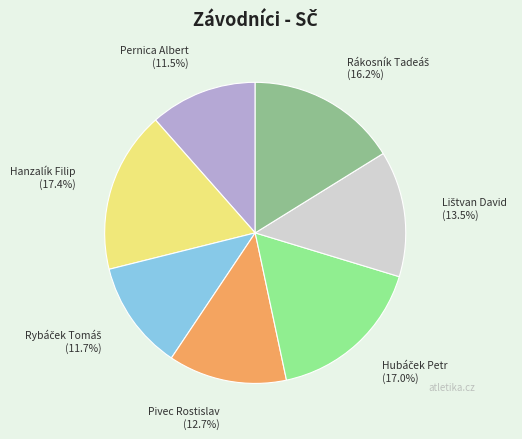

How much of the chart is everything except Hanzalík Filip (17.4%)?

82.6%